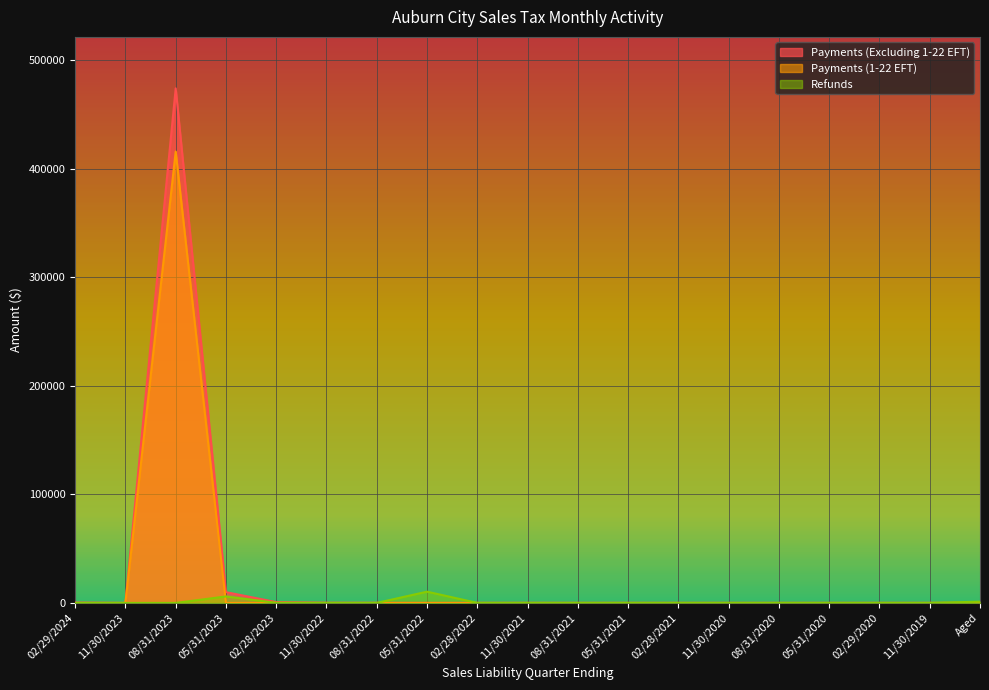

Count the number of data series in this chart.

3